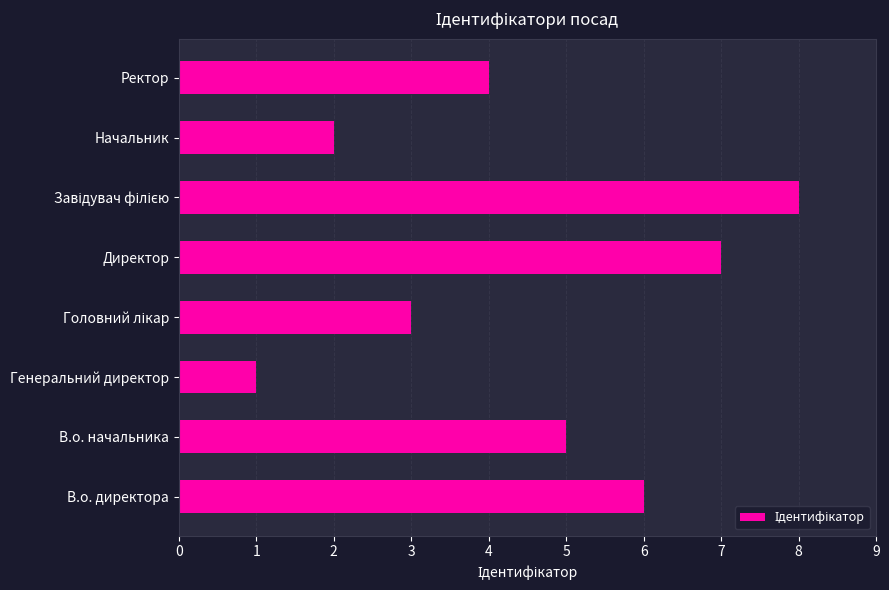

True or false: the data shows 4 at Начальник.

False